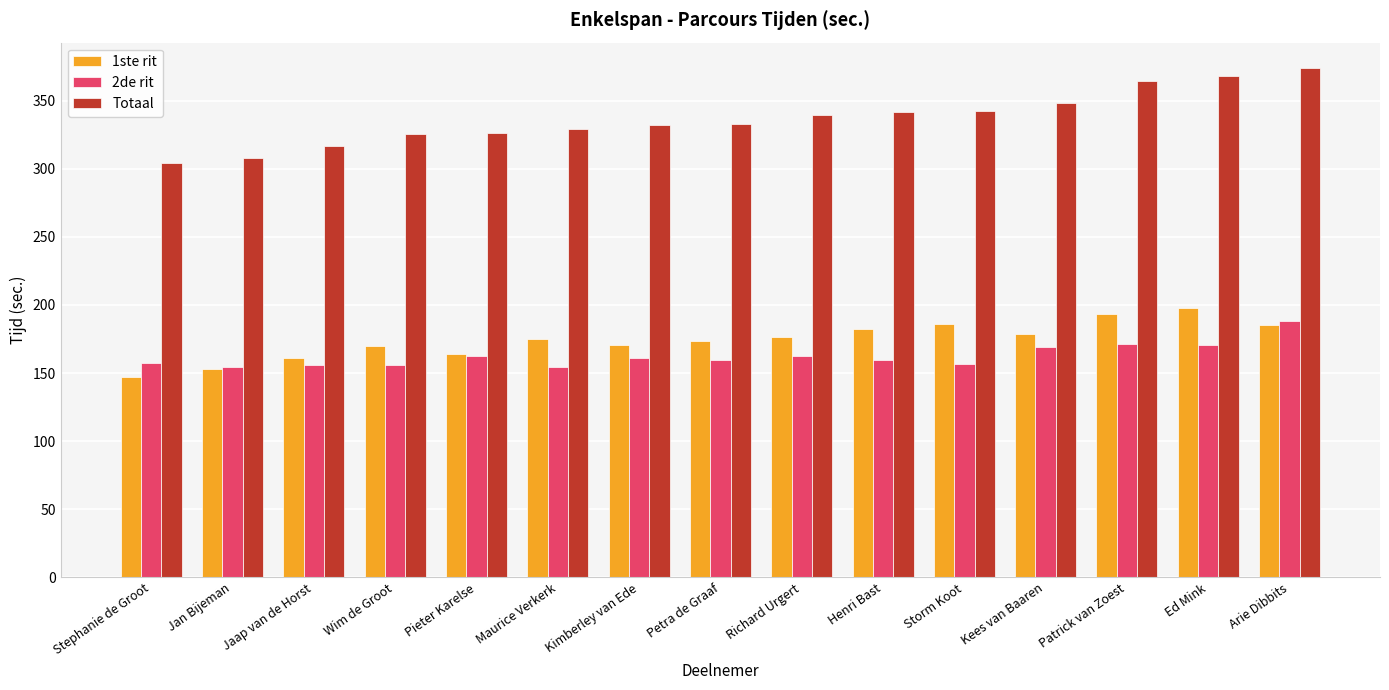

The value of 1ste rit at Maurice Verkerk is 174.8. True or false?

True